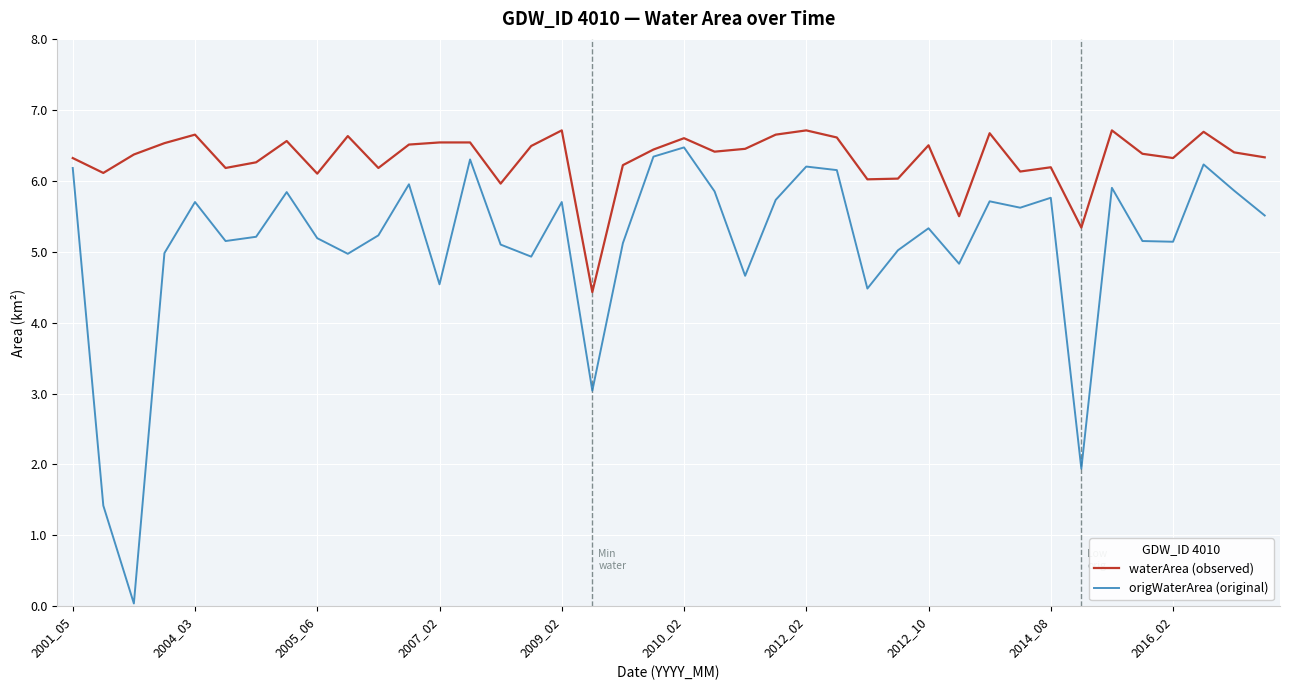

Does the chart display data point markers on the line(s)?

No